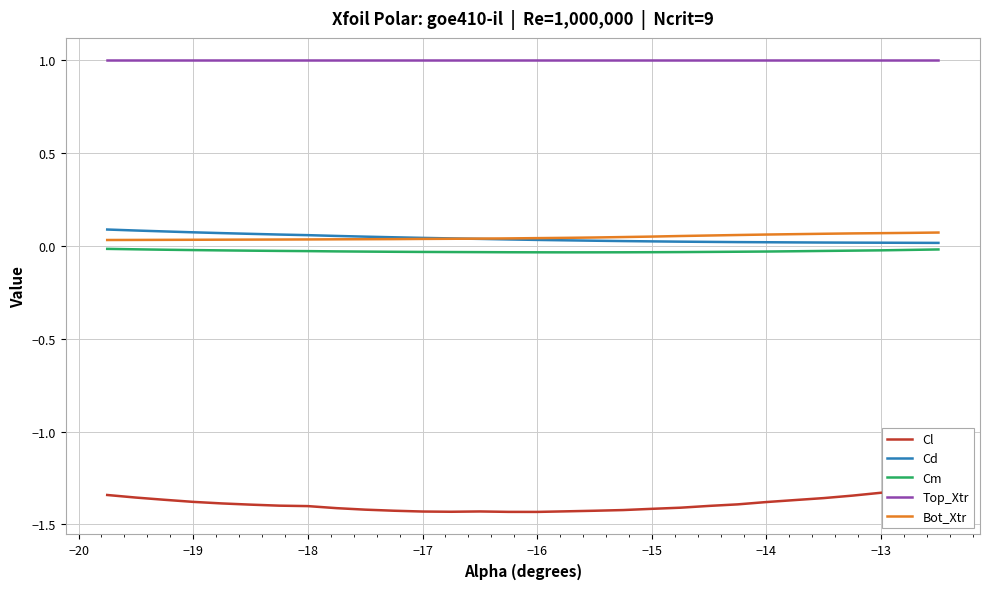

How many interior local peaks does the Cl series have?

1